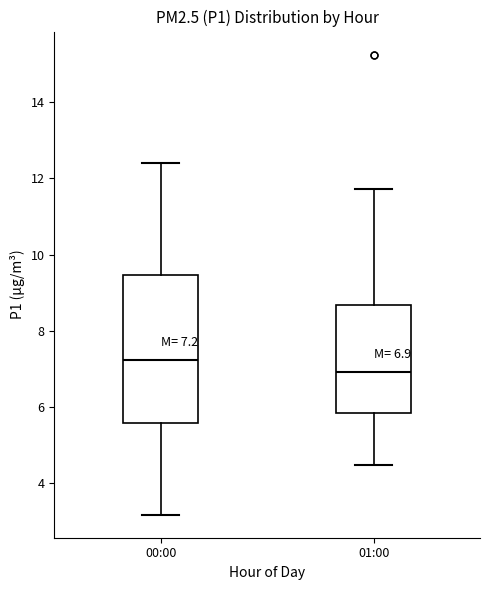

Which box has the lowest median line?

01:00